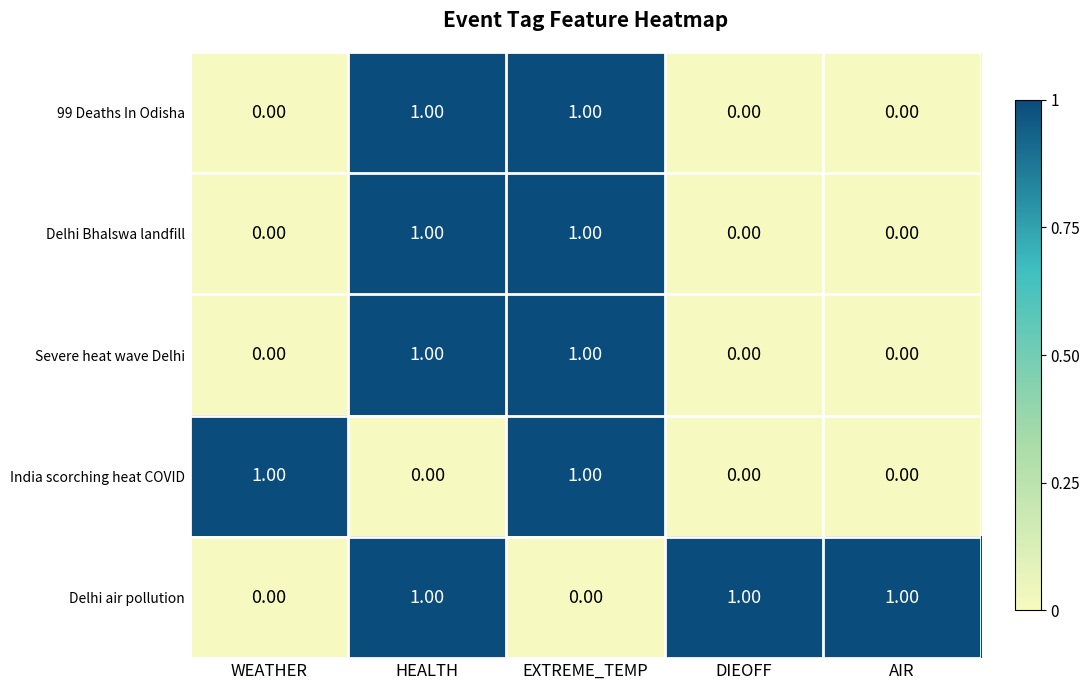

At how many categories does at least one series exceed 0?

5